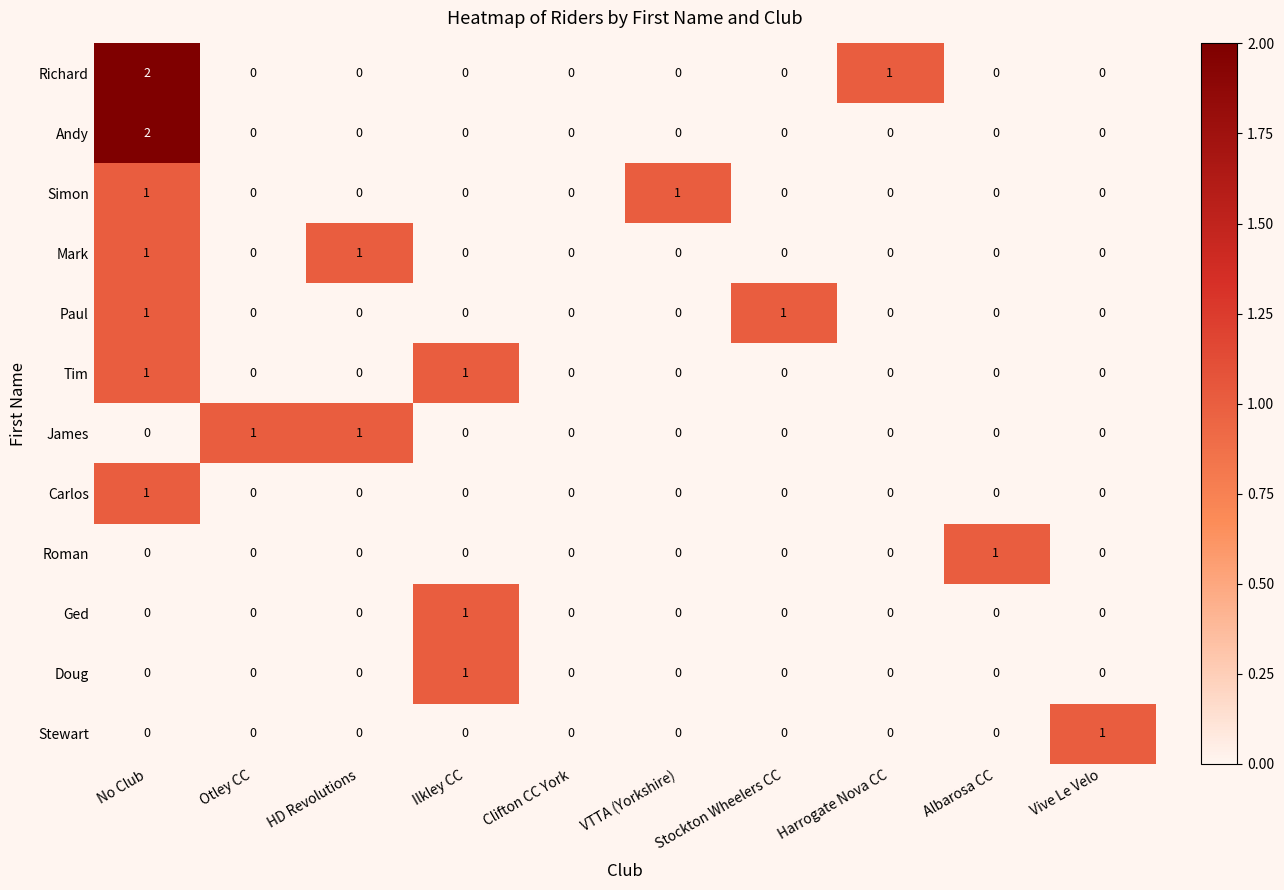

How many Roman values are between 0 and 1?

10